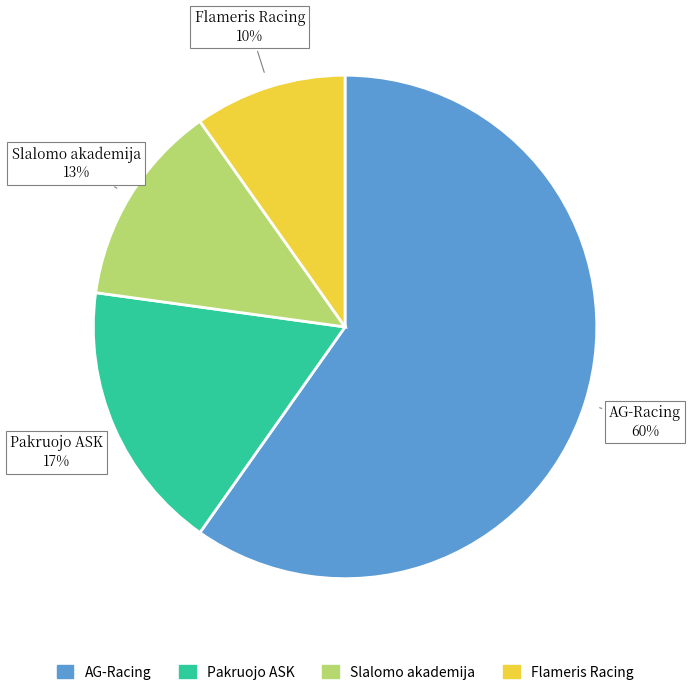

To the nearest percent, what is the difference between the AG-Racing and Flameris Racing slice percentages?

50%